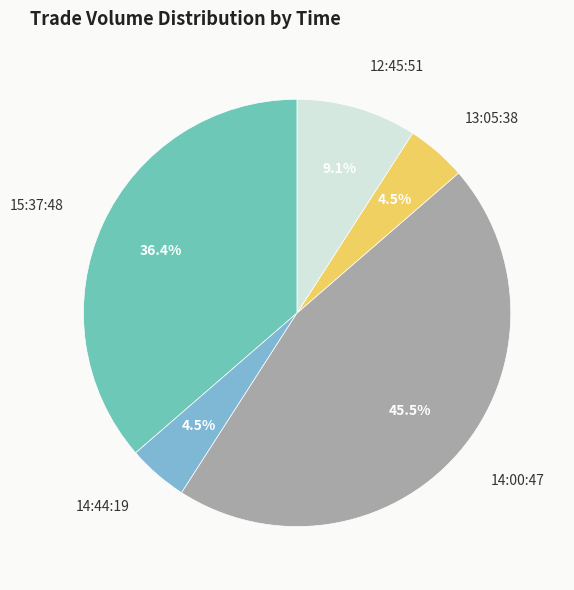

Between 15:37:48 and 13:05:38, which is larger?

15:37:48